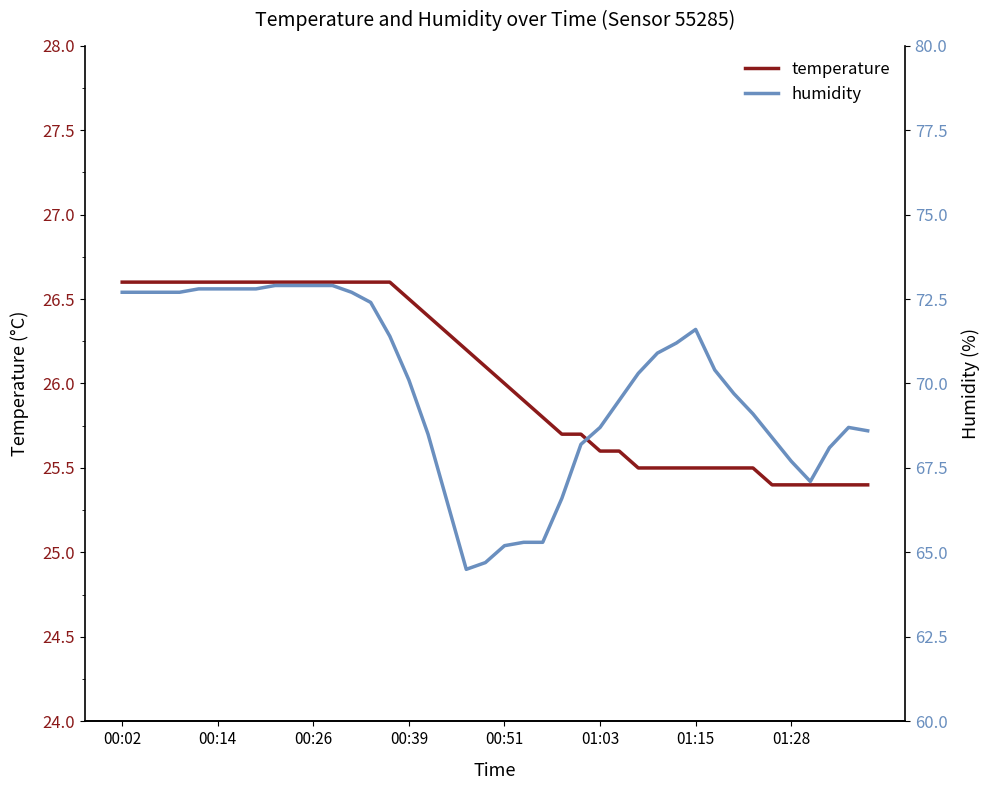

Is it true that temperature equals 26.6 at 00:26?

True